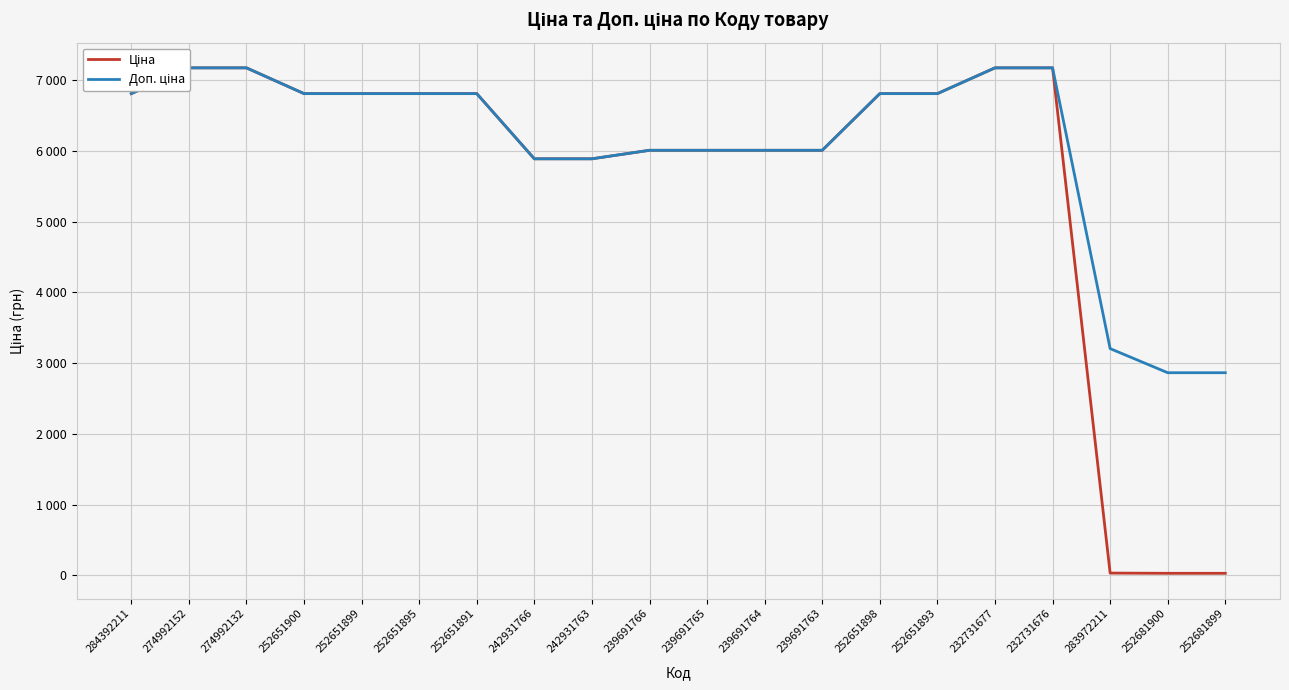

What is the maximum value shown in the chart?

7173.5